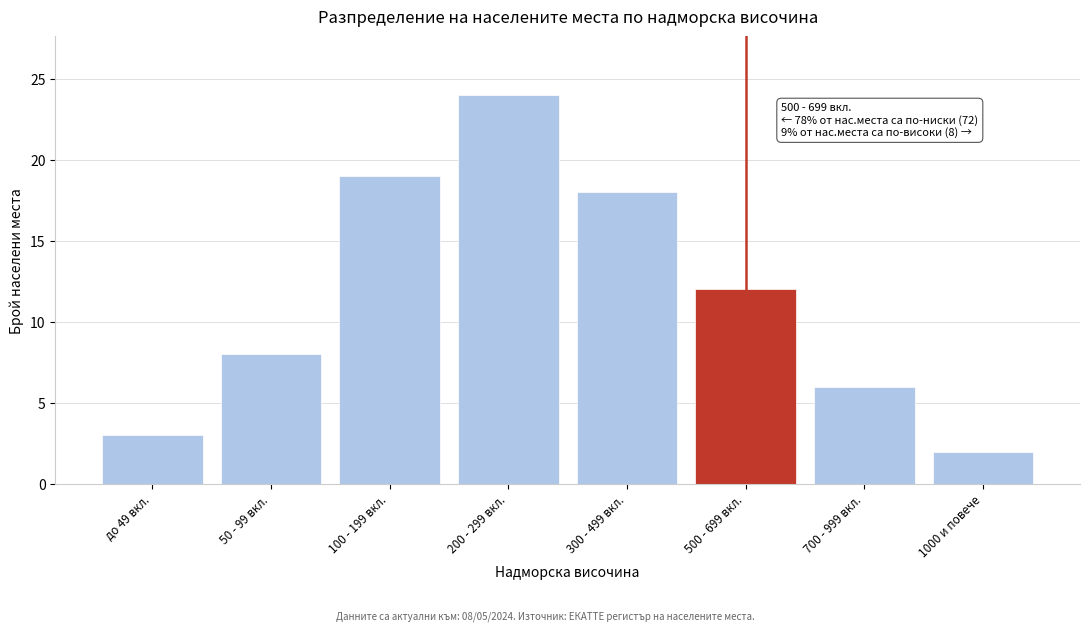

Reading right to left, extract all data points from this chart.

2	6	12	18	24	19	8	3